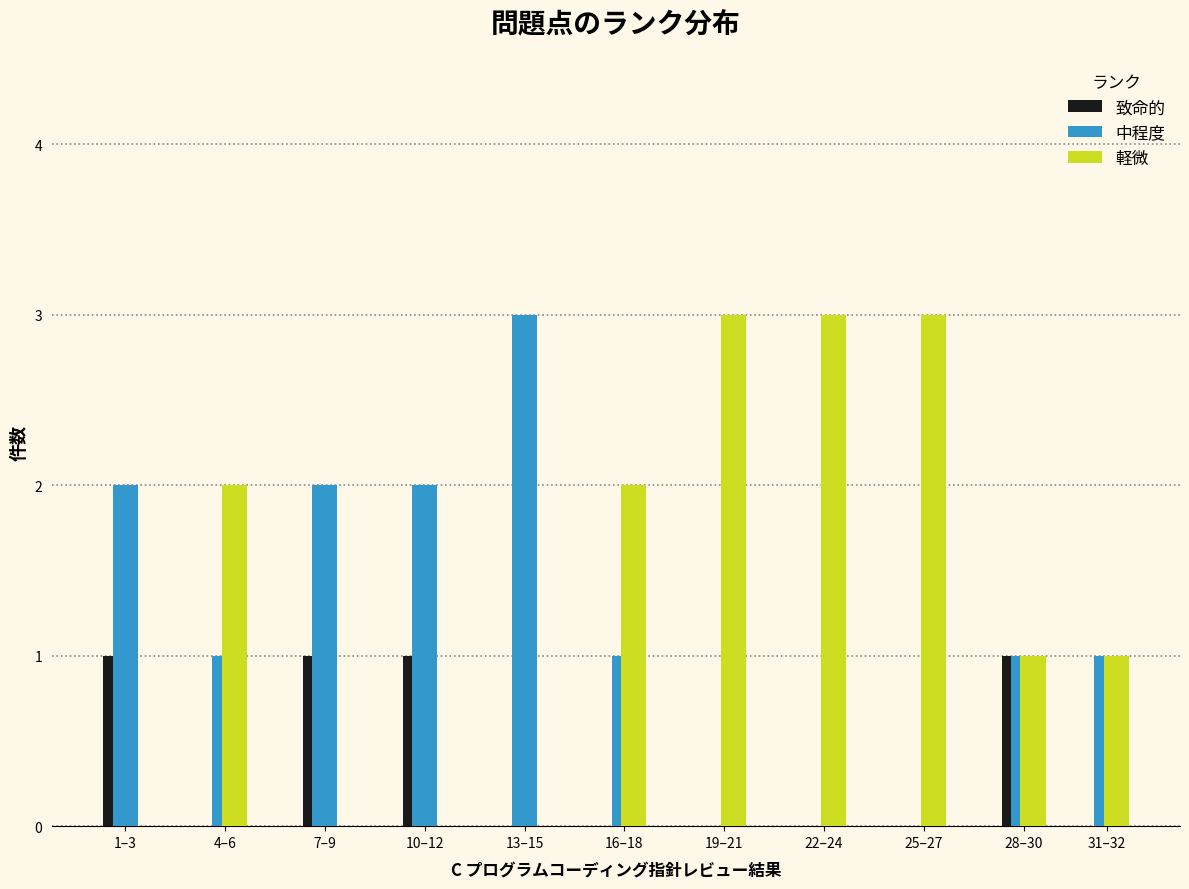

Is it true that 中程度 equals 1 at 31–32?

True